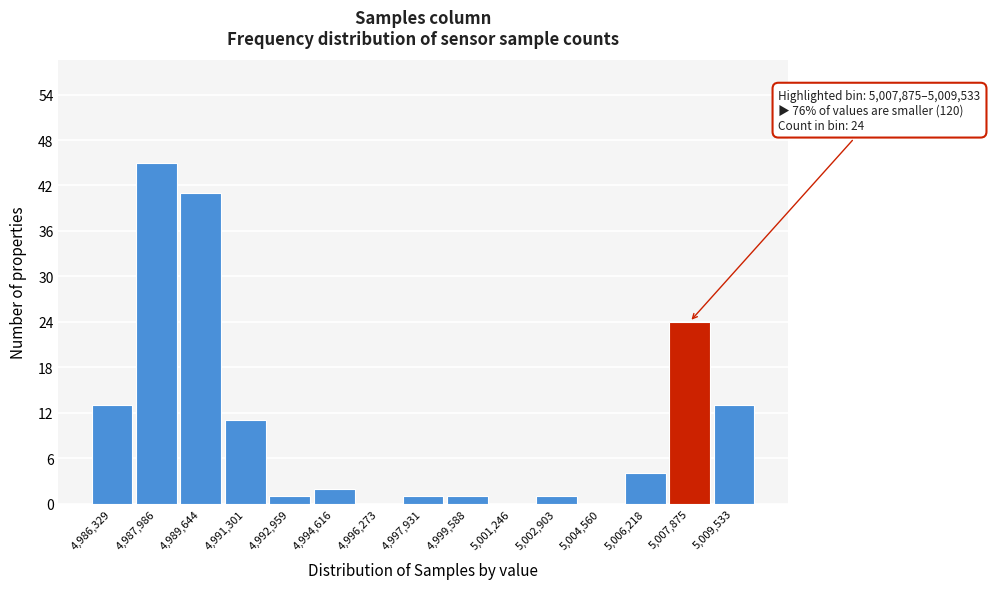

Reading left to right, extract all data points from this chart.

4,986,329=13	4,987,986=45	4,989,644=41	4,991,301=11	4,992,959=1	4,994,616=2	4,996,273=0	4,997,931=1	4,999,588=1	5,001,246=0	5,002,903=1	5,004,560=0	5,006,218=4	5,007,875=24	5,009,533=13